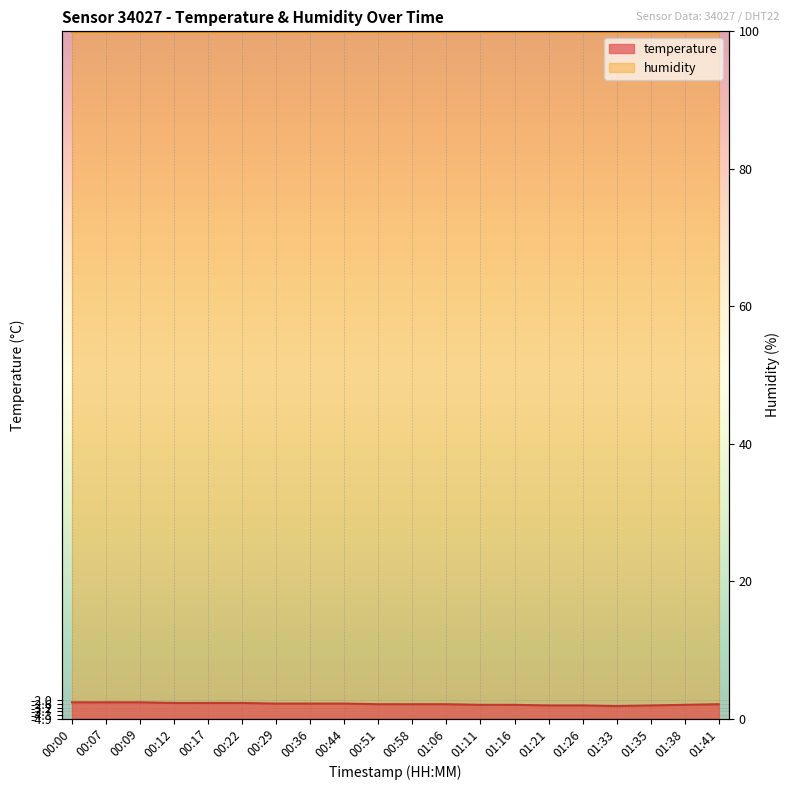

List the labels in order of value, largest first.

00:00, 00:07, 00:09, 00:12, 00:17, 00:22, 00:29, 00:36, 00:44, 00:51, 00:58, 01:06, 01:41, 01:11, 01:16, 01:38, 01:21, 01:26, 01:35, 01:33